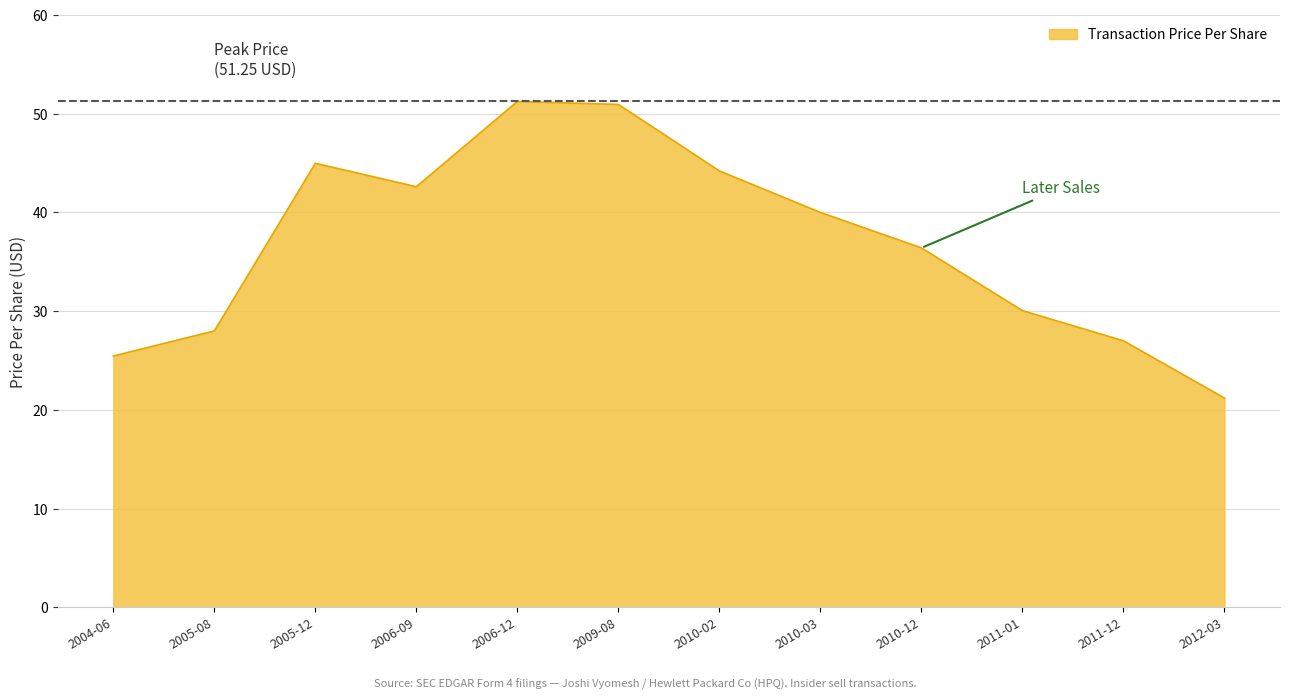

How many series are shown in this chart?

1